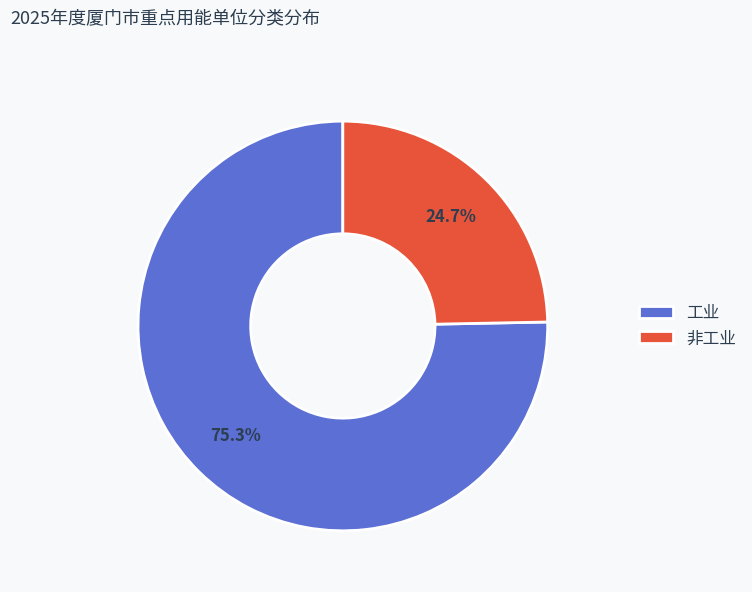

Which slice is the smallest?

非工业